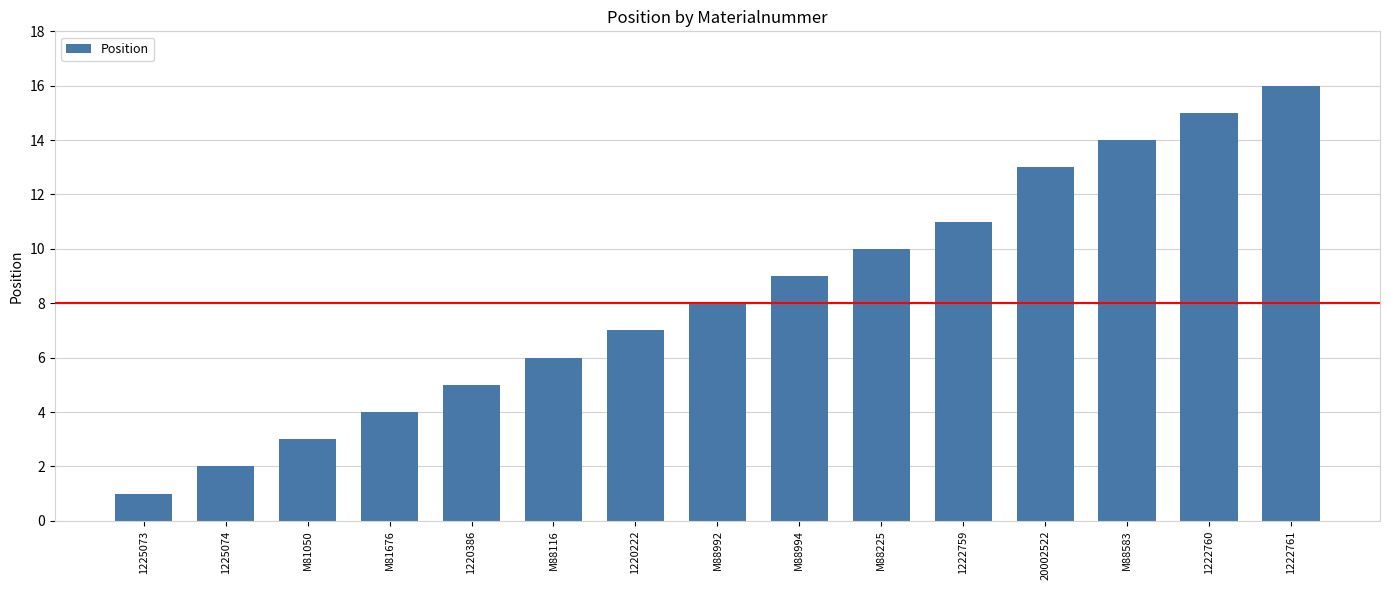

List the labels in order of value, smallest first.

1225073, 1225074, M81050, M81676, 1220386, M88116, 1220222, M88992, M88994, M88225, 1222759, 20002522, M88583, 1222760, 1222761